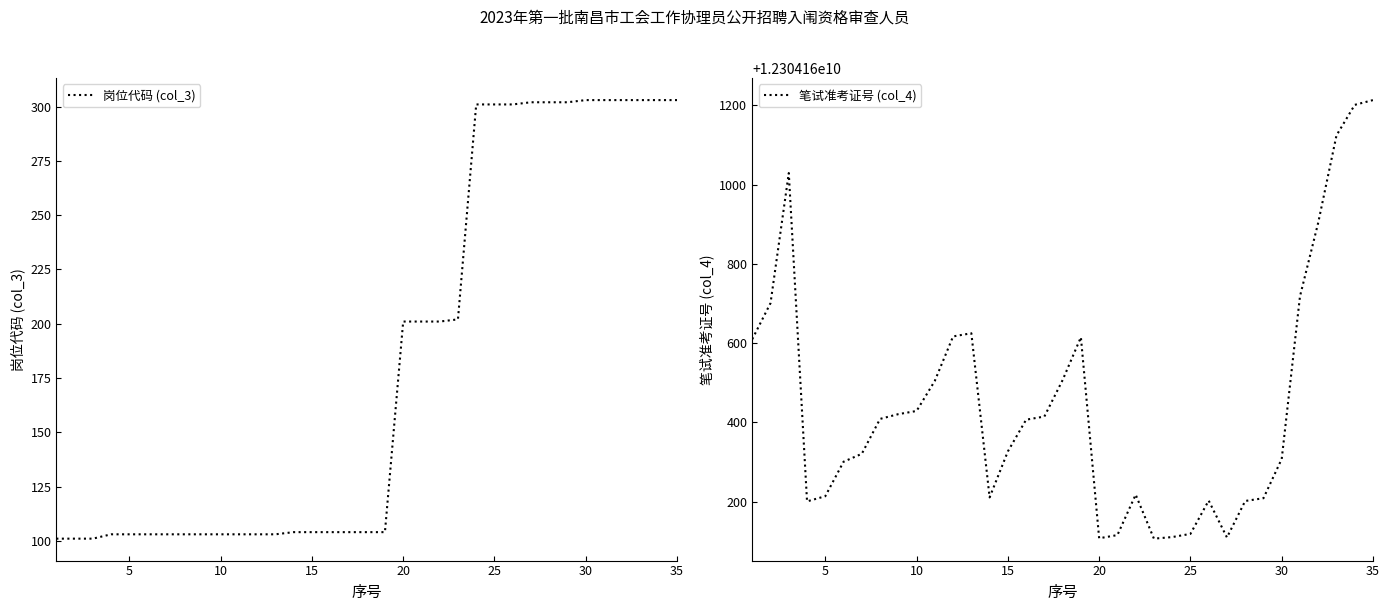

How many interior local peaks does the 笔试准考证号 (col_4) series have?

5